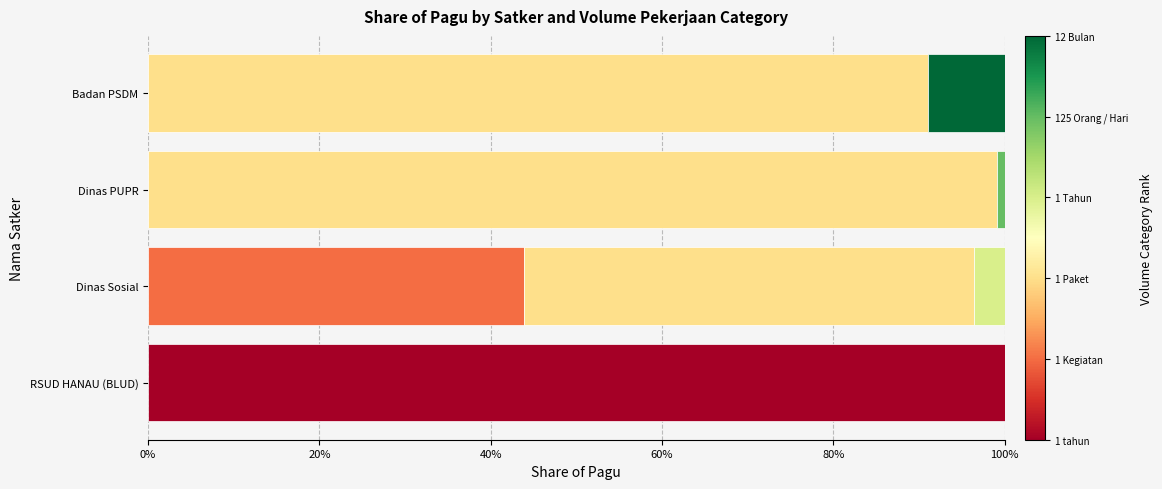

Reading left to right, what are all the values shown in this chart?

1 tahun: 1.0	0.0	0.0	0.0
1 Kegiatan: 0.0	0.4	0.0	0.0
1 Paket: 0.0	0.5	1.0	0.9
1 Tahun: 0.0	0.0	0.0	0.0
125 Orang / Hari: 0.0	0.0	0.0	0.0
12 Bulan: 0.0	0.0	0.0	0.1